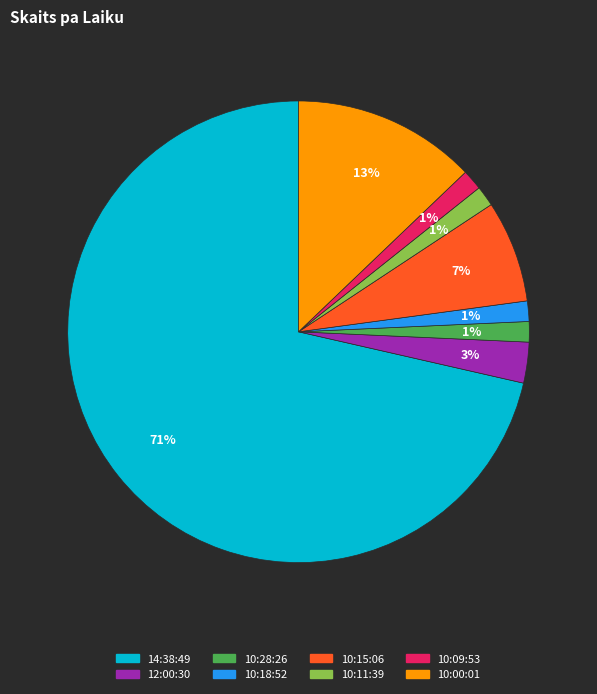

True or false: 12:00:30 accounts for 17% of the total.

False